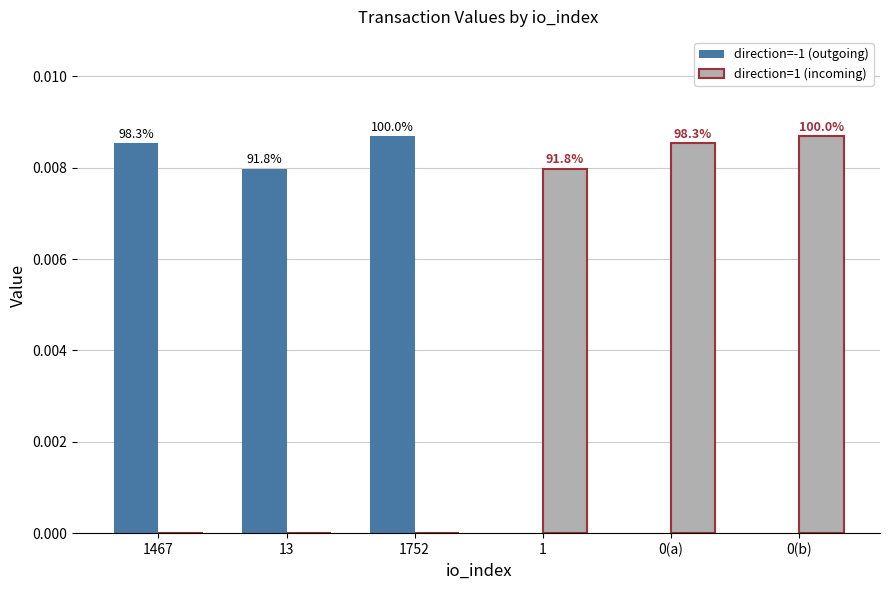

How many groups of bars are there?

6